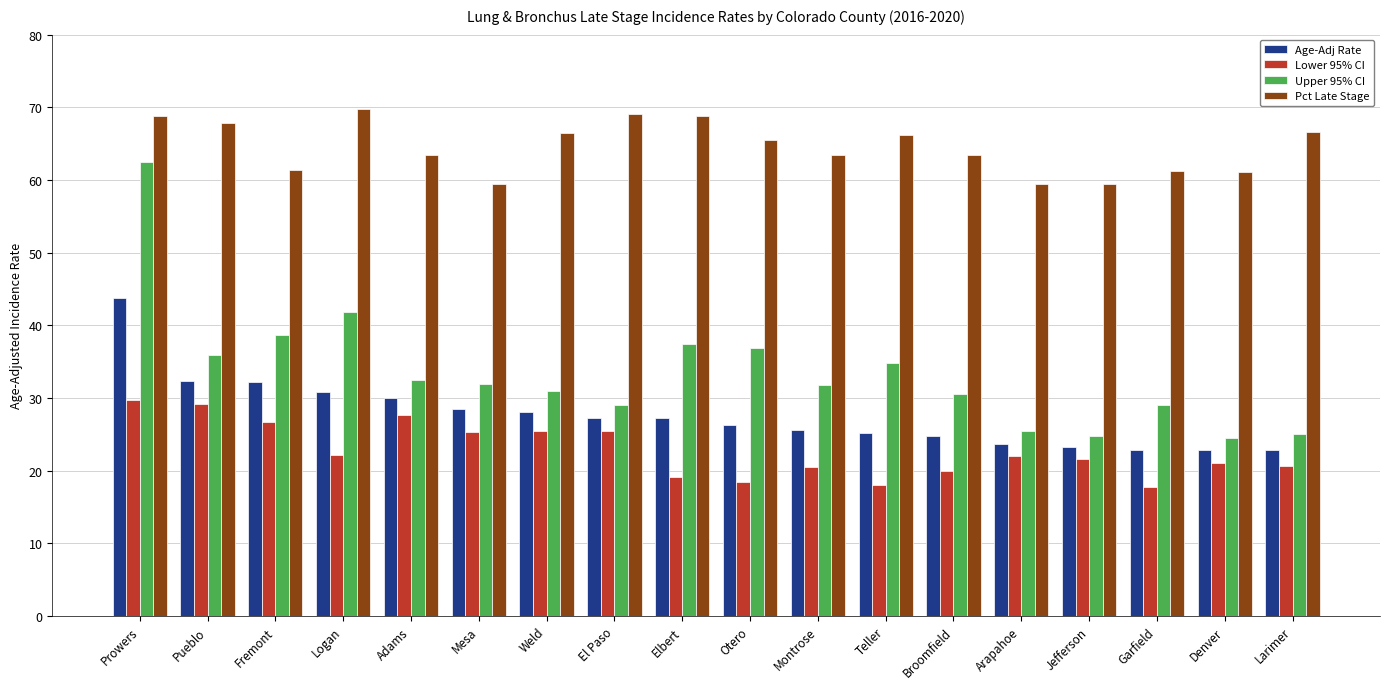

What is the difference between the Lower 95% CI values at Teller and Elbert?

1.2